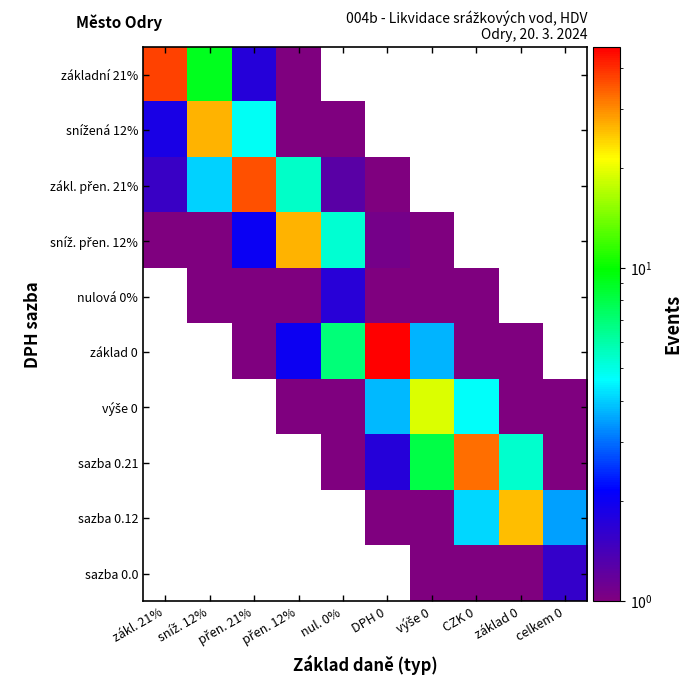

Which has a higher value, celkem 0 or DPH 0?

celkem 0